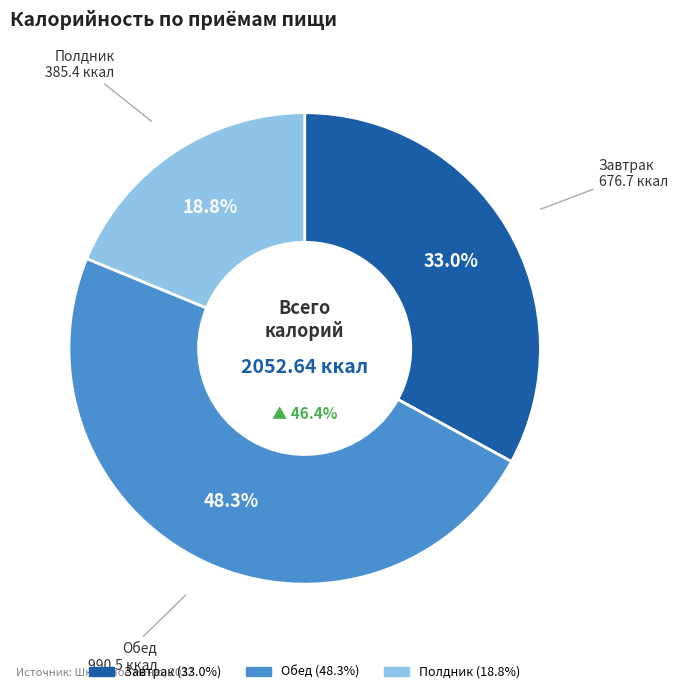

Which category has the biggest portion of the pie?

Обед